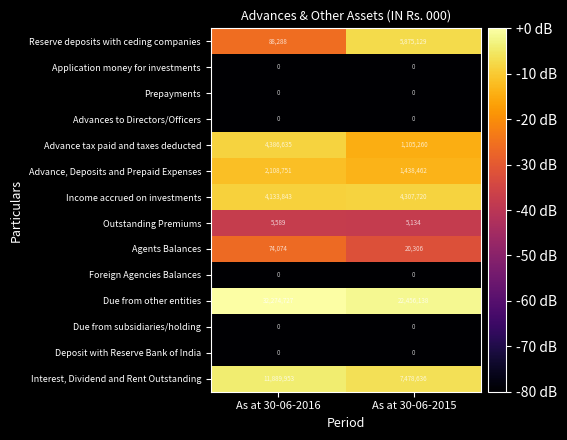

What is the total value across all series at As at 30-06-2015?

42686785